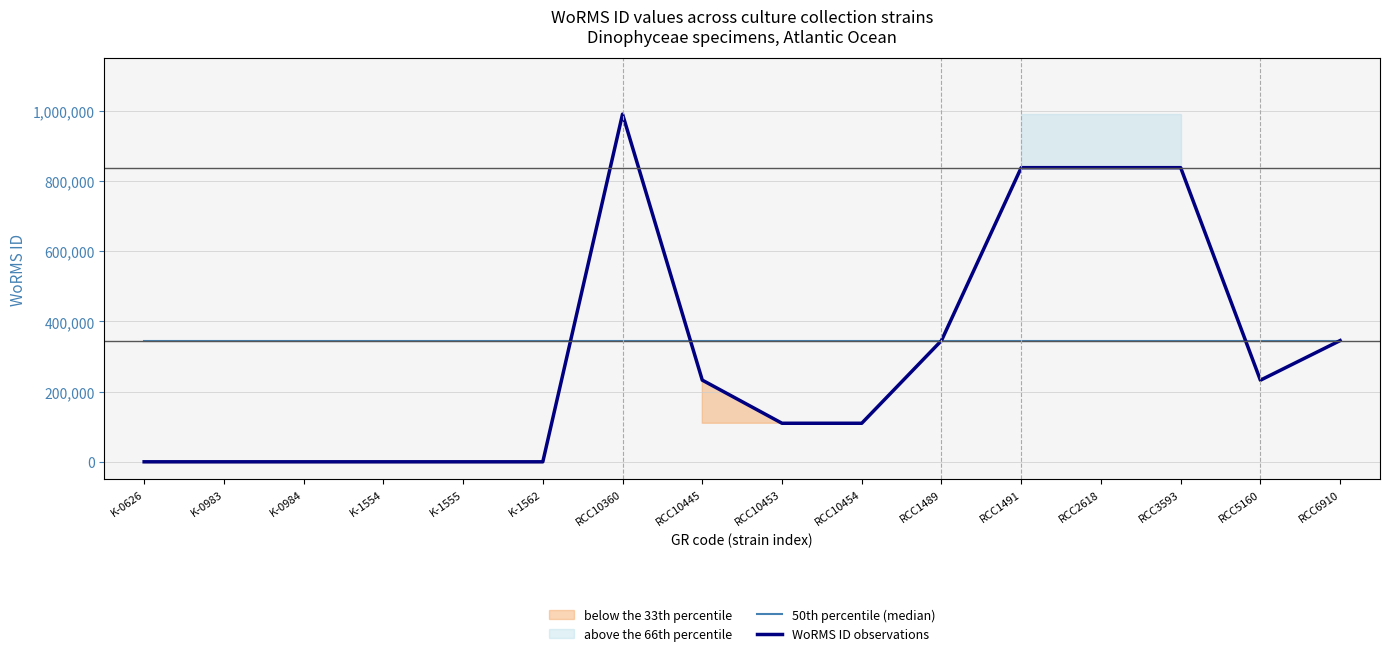

The WoRMS ID observations series shows 232785 at RCC10445. True or false?

True